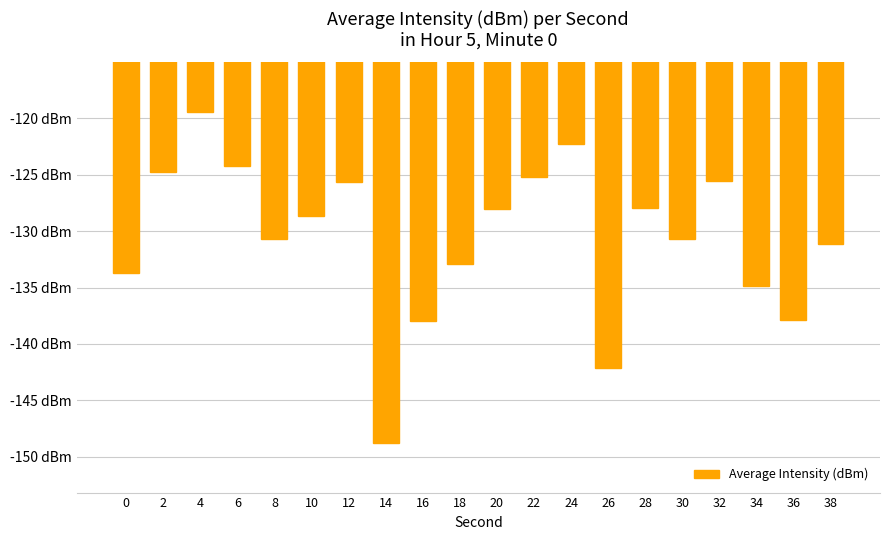

The value at 38 is -49.5. True or false?

False